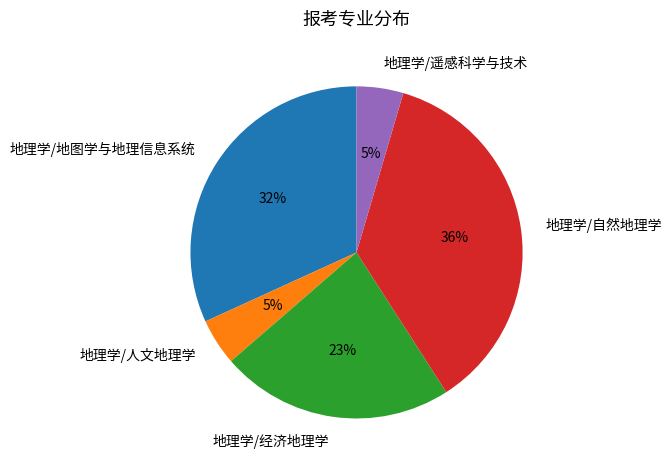

What is the largest slice in the pie chart?

地理学/自然地理学